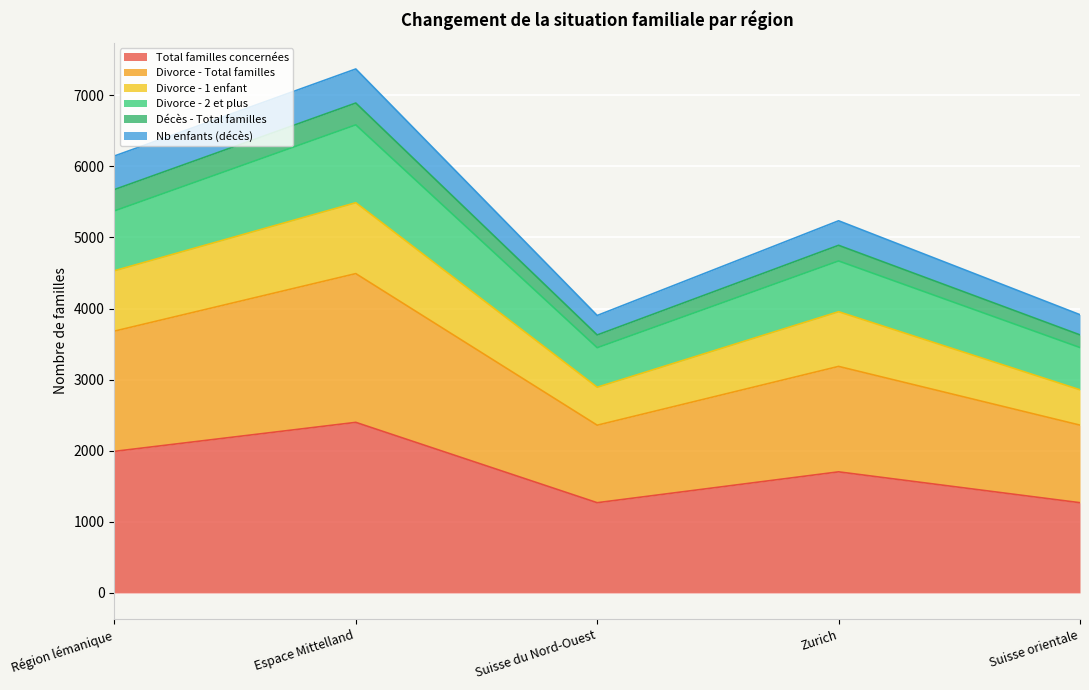

Is it true that Total familles concernées equals 1269 at Suisse orientale?

True